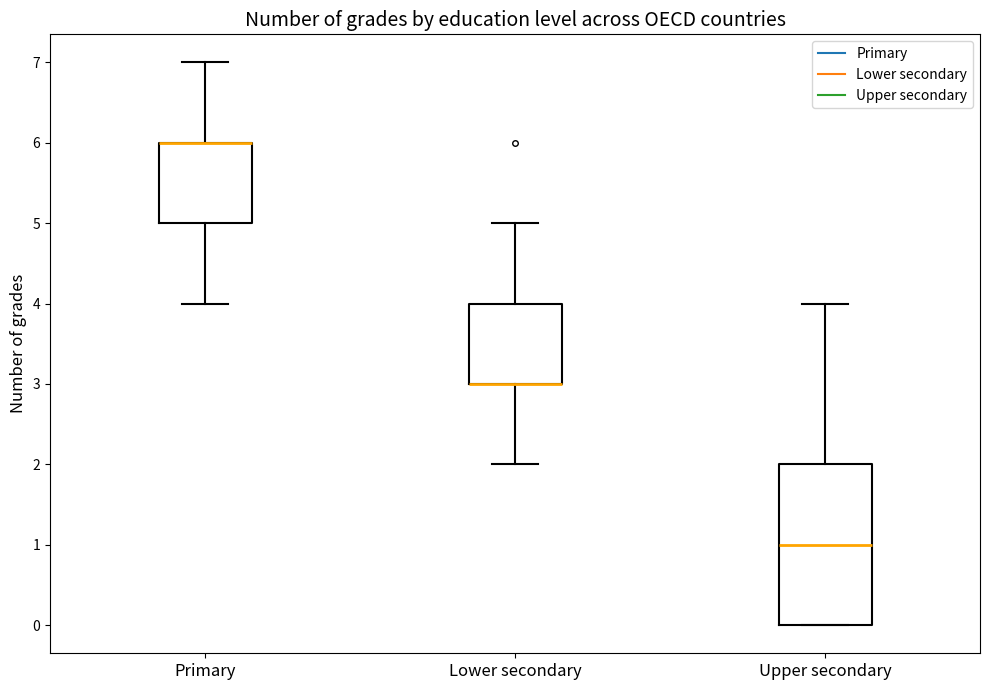

Reading left to right, transcribe this box plot: for each box, give where its median line is, the range the box spans, and where its two whiskers end, as read against the y-axis. The values are not printed on the chart, so give them approximately, as read against the axis.

Primary: median 6 (drawn on the box's upper edge), box 5 to 6, whiskers 4 to 7
Lower secondary: median 3 (drawn on the box's lower edge), box 3 to 4, whiskers 2 to 5
Upper secondary: median 1, box 0 to 2, whiskers 0 to 4